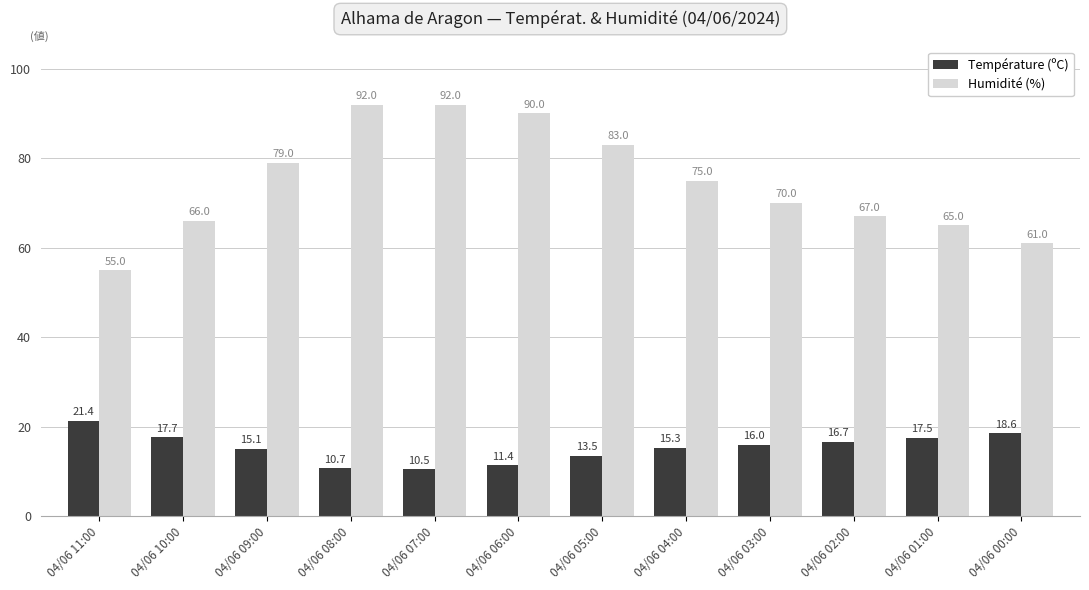

What is the difference between the highest and lowest values at 04/06 11:00?

33.6